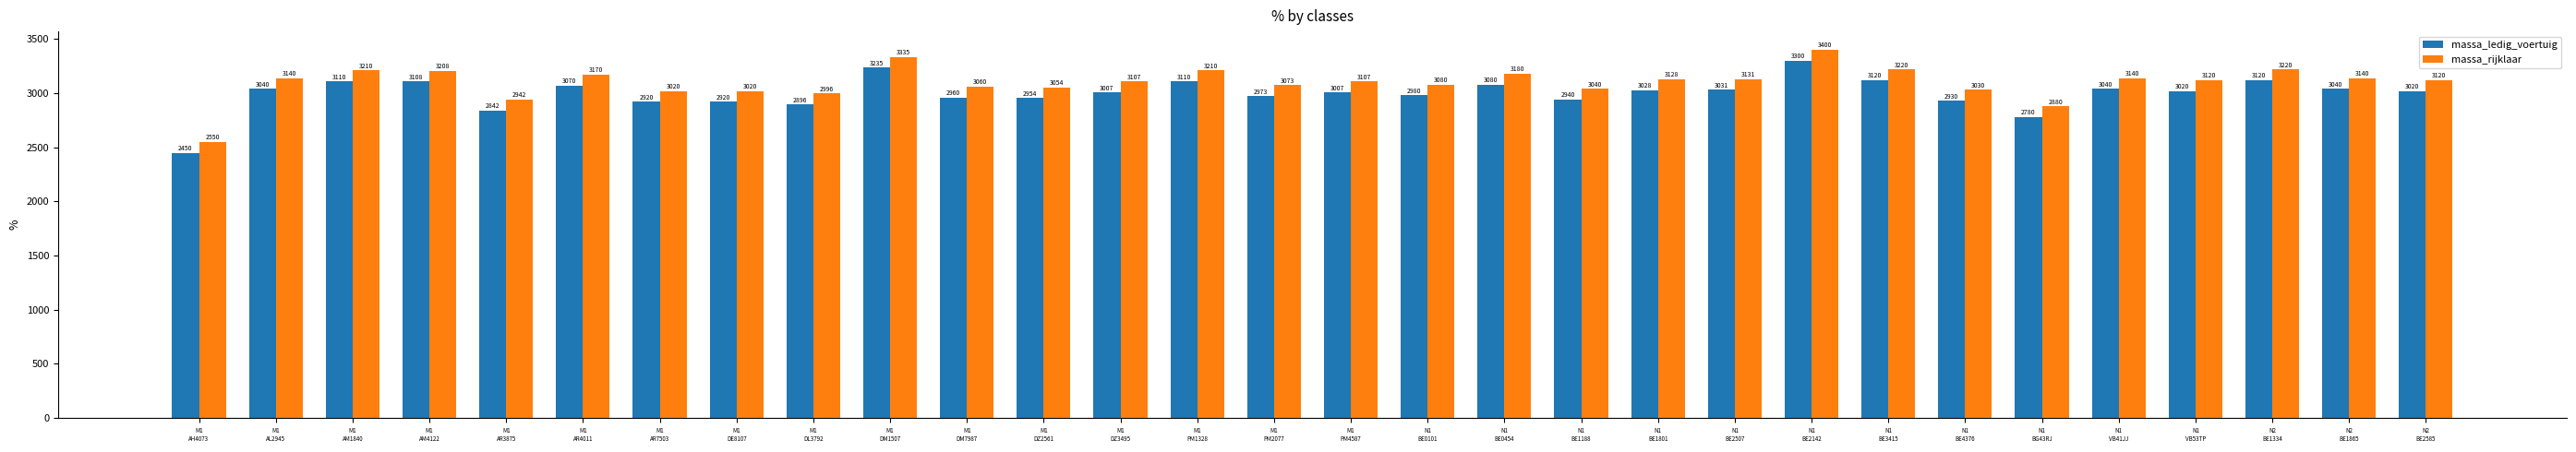

Rank the series by their average value, from lowest to highest.

massa_ledig_voertuig, massa_rijklaar